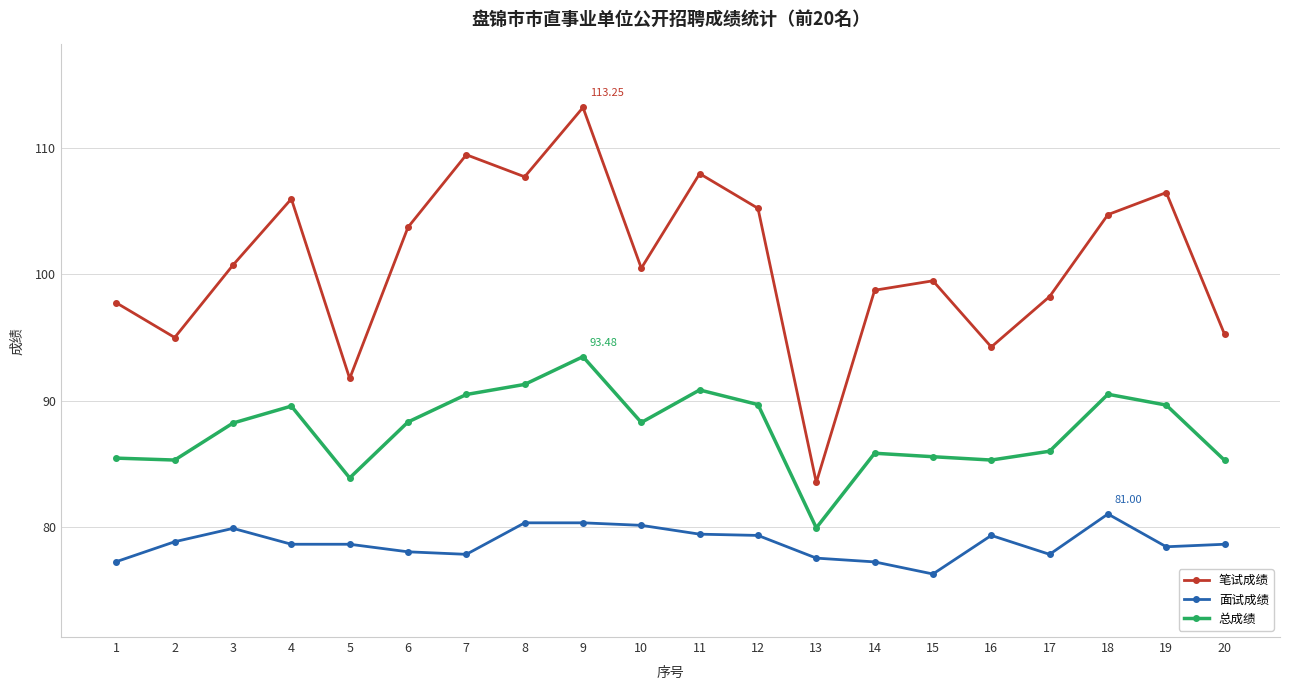

What is the value of the 面试成绩 point at the 2nd from the left?

78.8